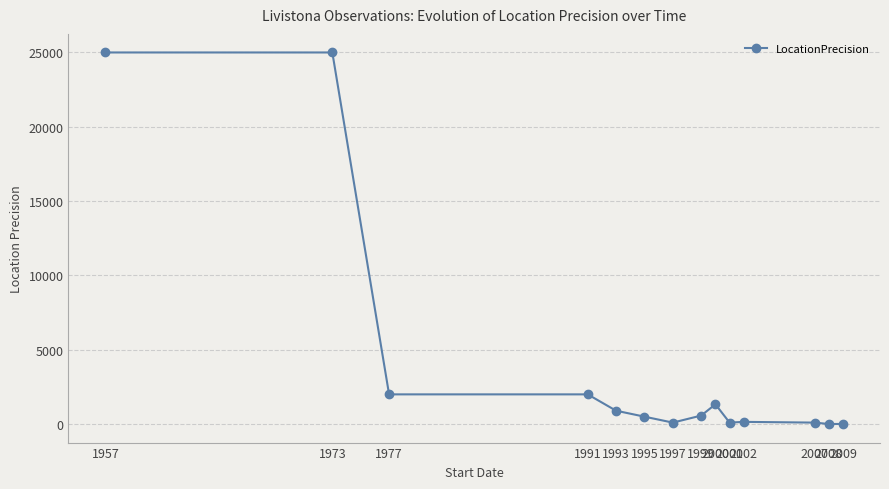

How many categories are shown in the chart?

14